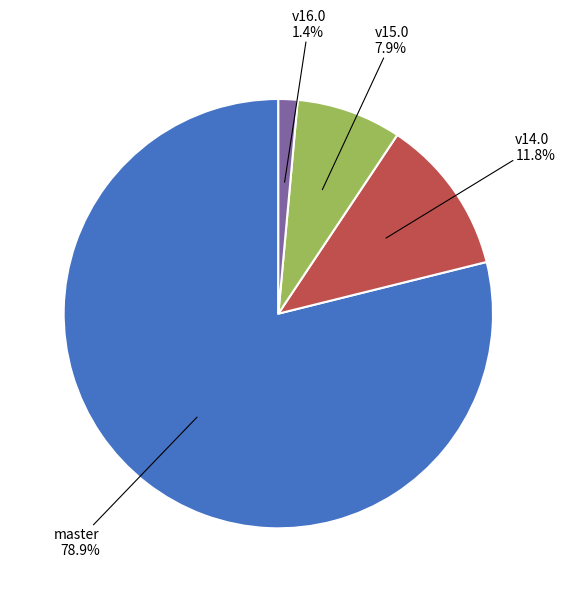

Is there any slice that represents more than half of the pie?

Yes